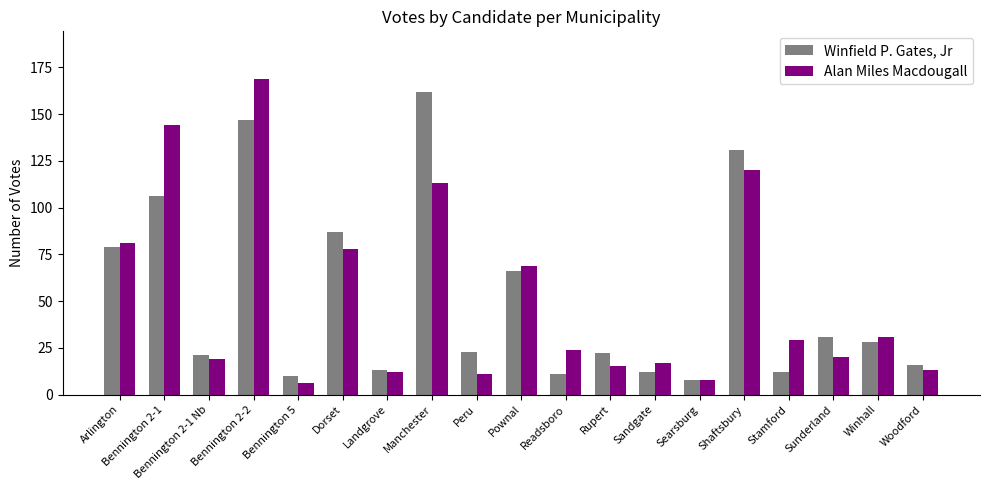

List the series in order of their peak value, lowest first.

Winfield P. Gates, Jr, Alan Miles Macdougall